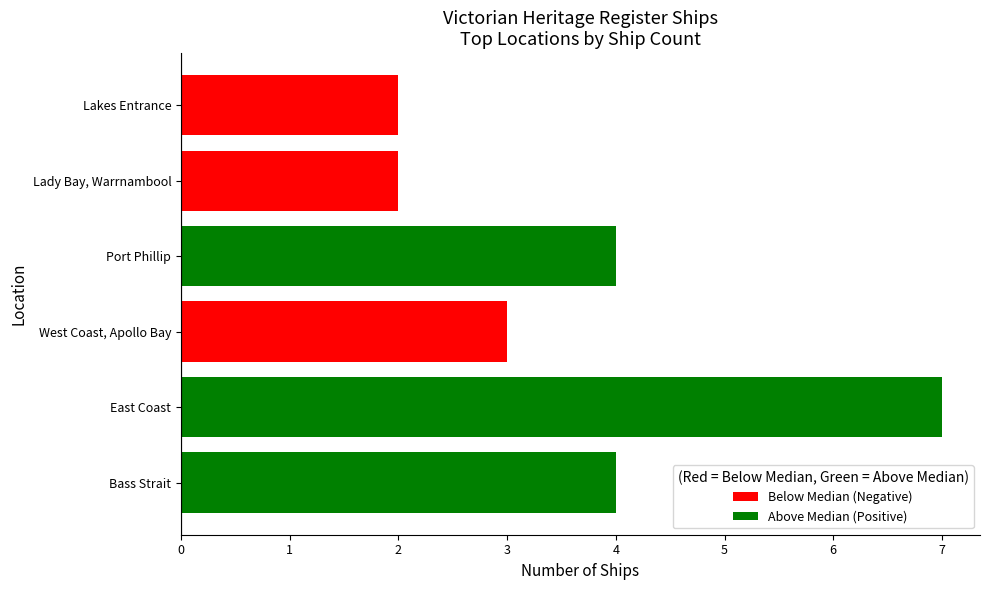

True or false: the data shows 4 at Bass Strait.

True